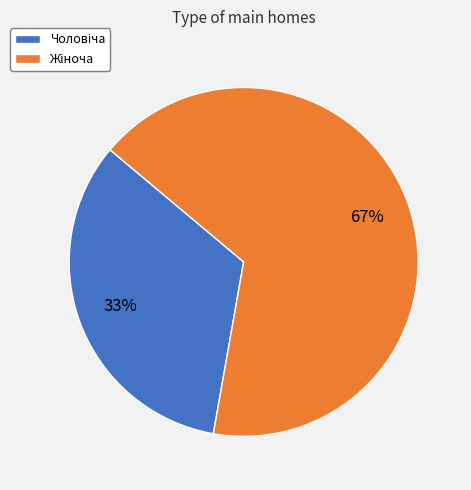

To the nearest percent, what is the average slice percentage?

50%